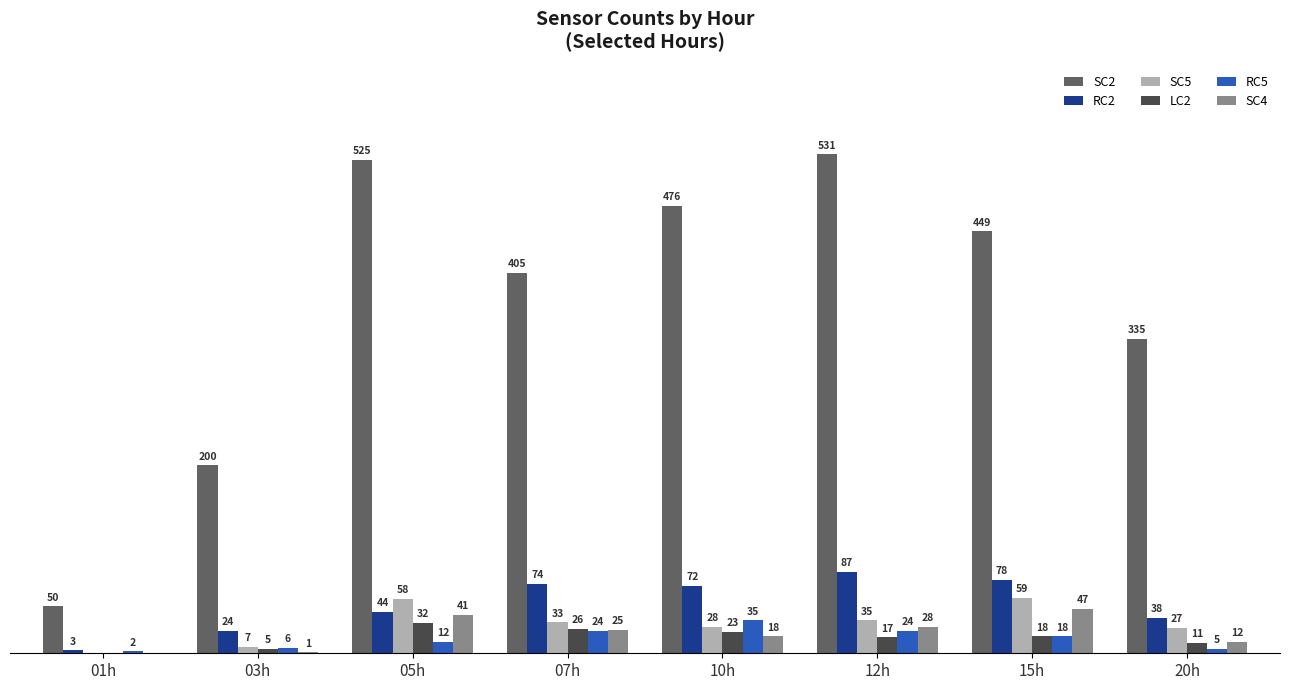

Which category has the highest value across all series?

12h